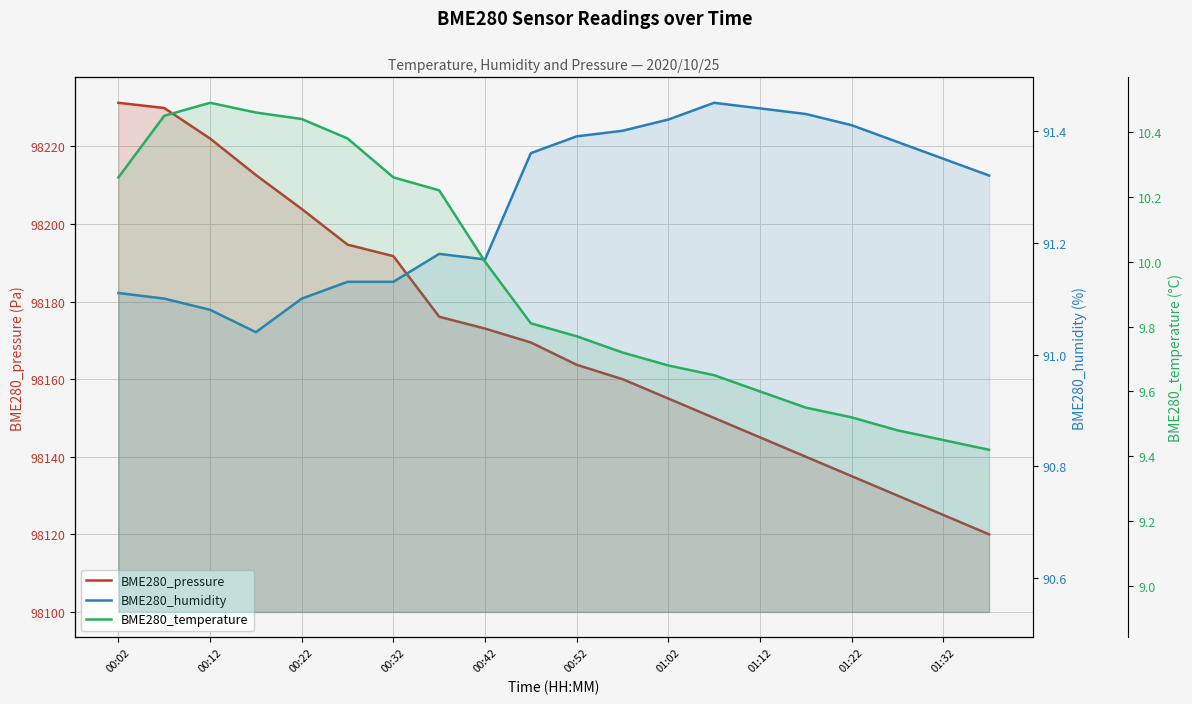

What is the maximum value for BME280_pressure?

98231.2